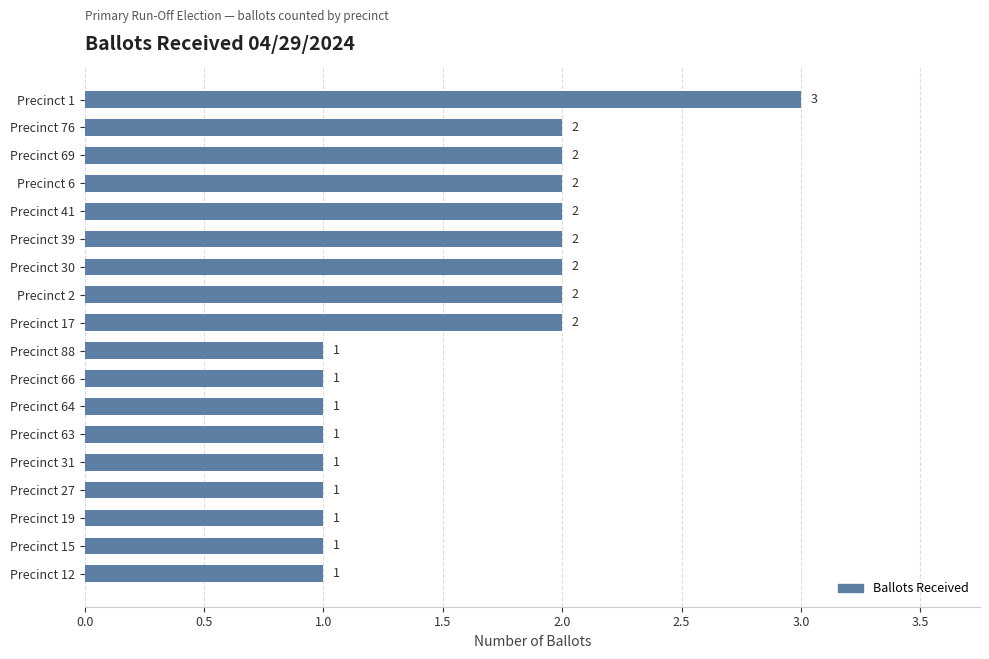

What is the sum of all values?

28